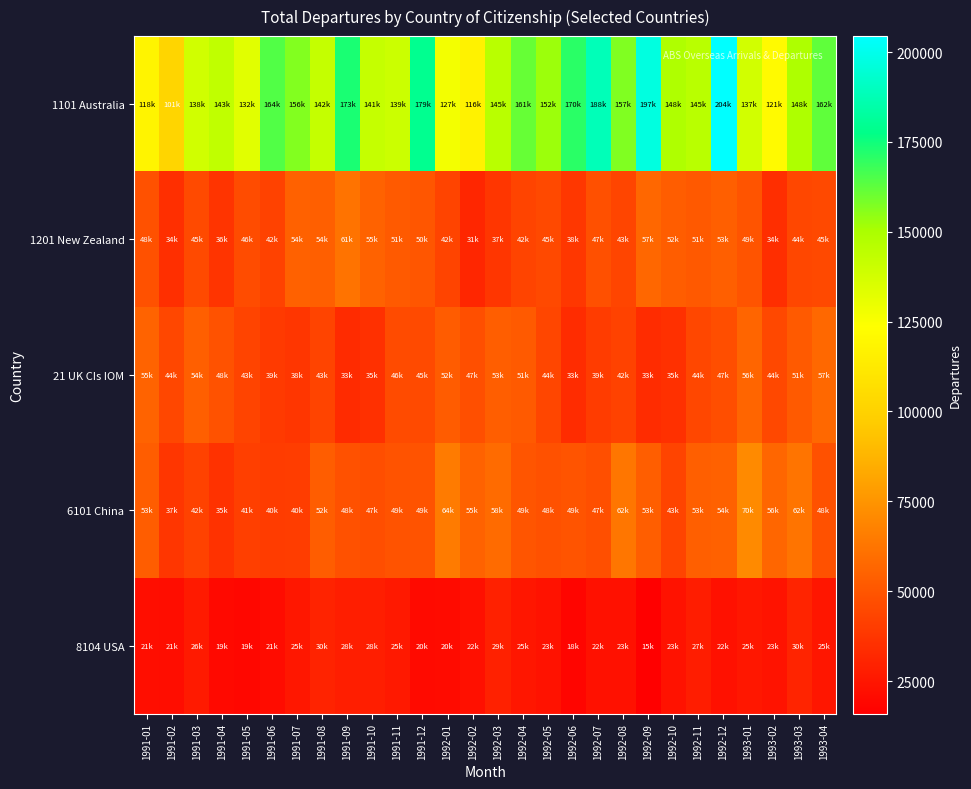

At which category is the sum across all series the highest?

1992-12